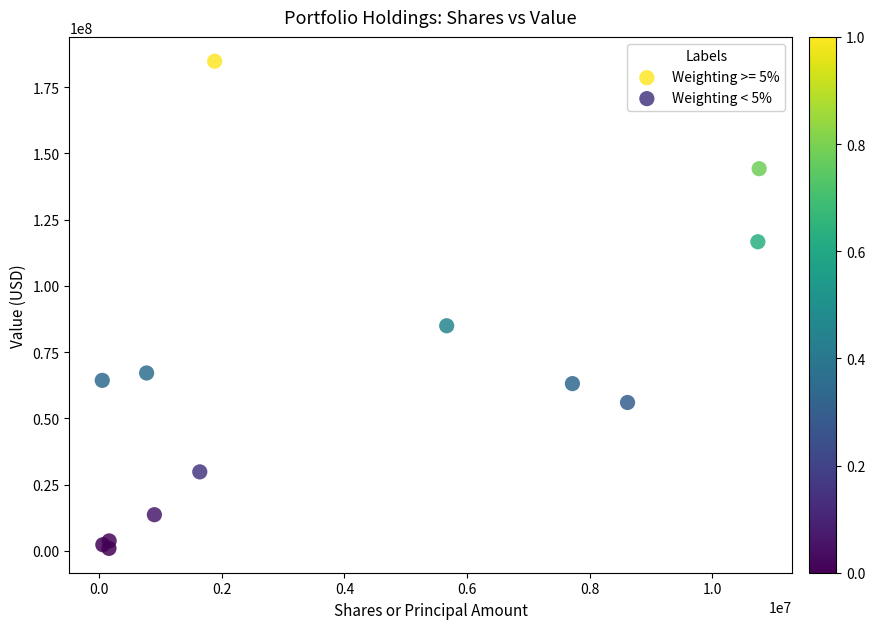

Which series has the largest Y range (max minus min)?

Weighting >= 5%